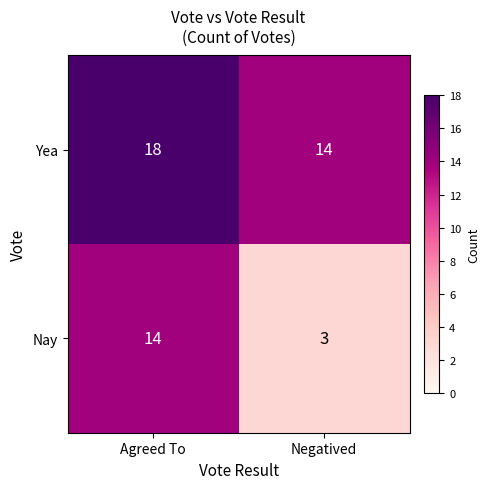

Rank the series at Agreed To from highest to lowest value.

Yea, Nay